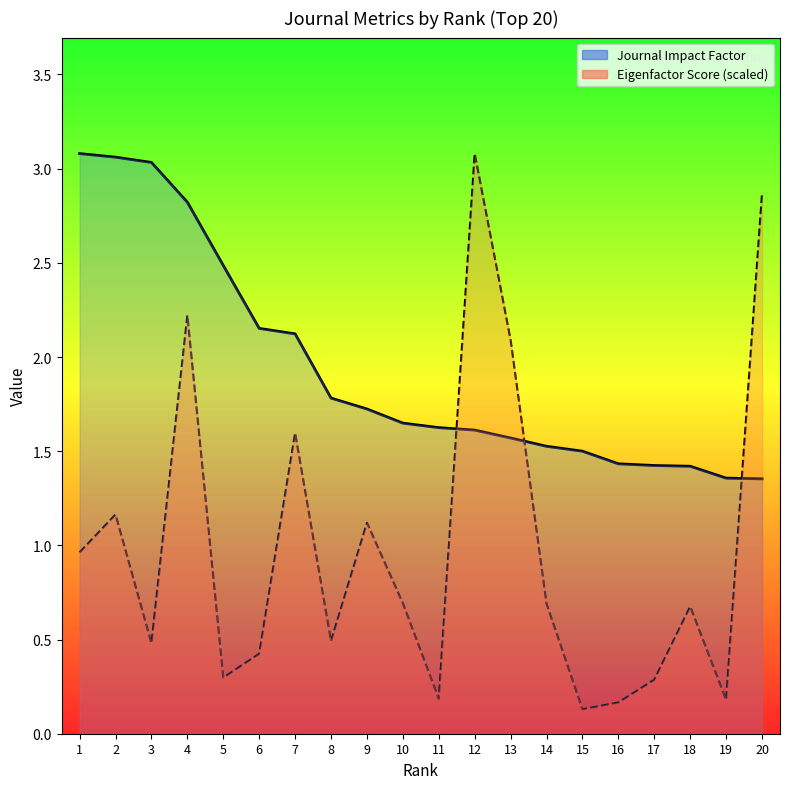

Reading right to left, extract all data points from this chart.

Journal Impact Factor: 1.4	1.4	1.4	1.4	1.4	1.5	1.5	1.6	1.6	1.6	1.6	1.7	1.8	2.1	2.2	2.5	2.8	3.0	3.1	3.1
Eigenfactor Score (scaled): 2.9	0.2	0.7	0.3	0.2	0.1	0.7	2.1	3.1	0.2	0.7	1.1	0.5	1.6	0.4	0.3	2.2	0.5	1.2	1.0